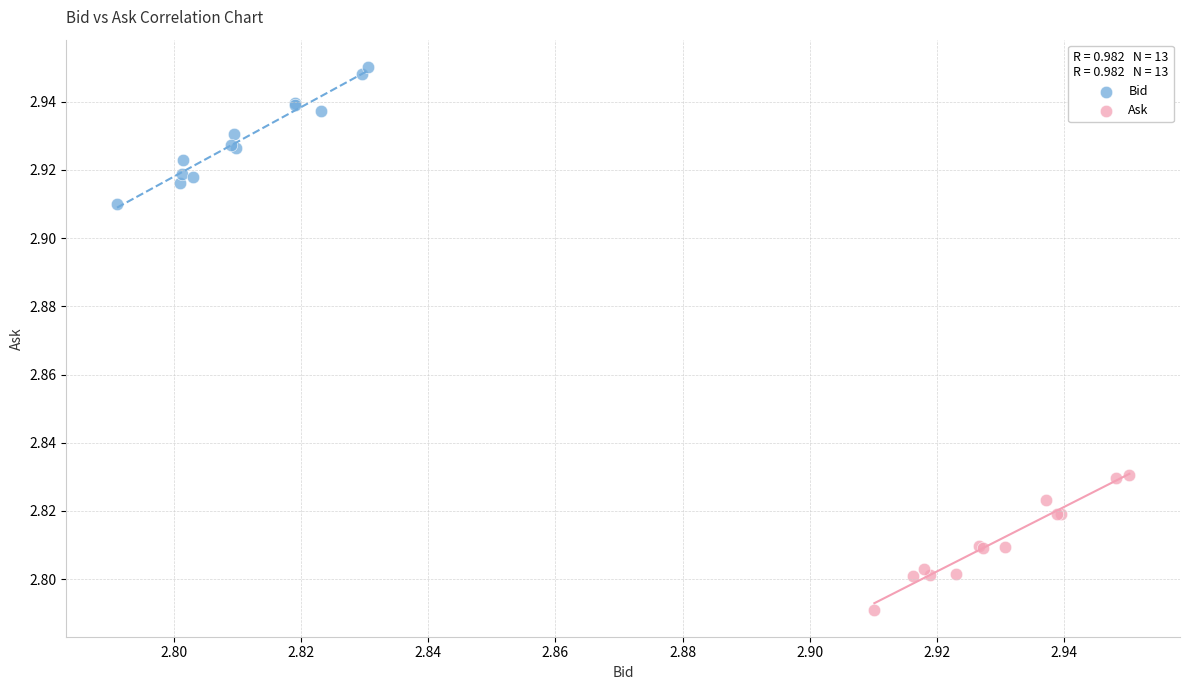

Which series contains the highest Y value?

Bid